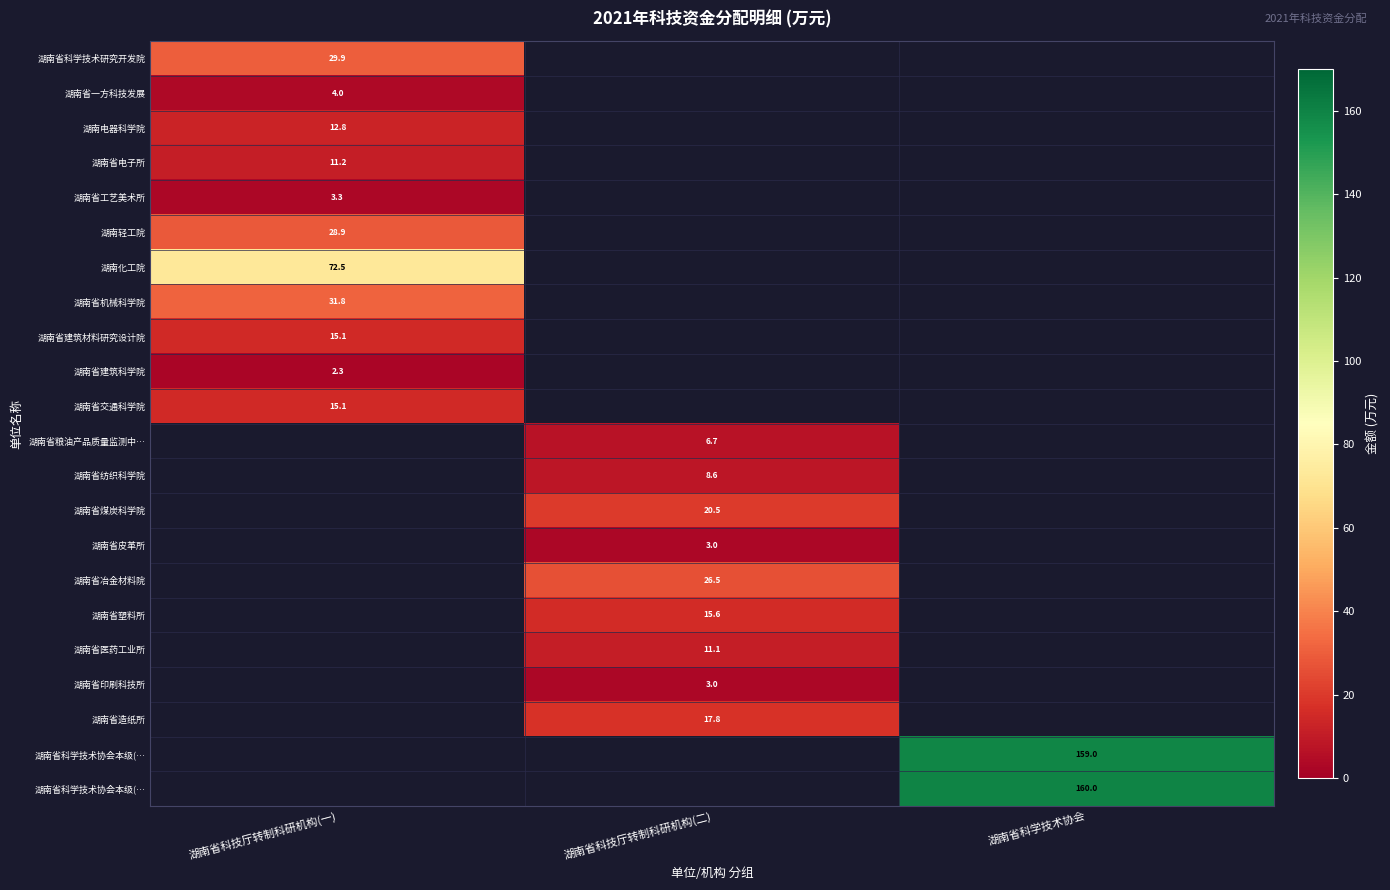

What is the greatest value displayed?

160.0